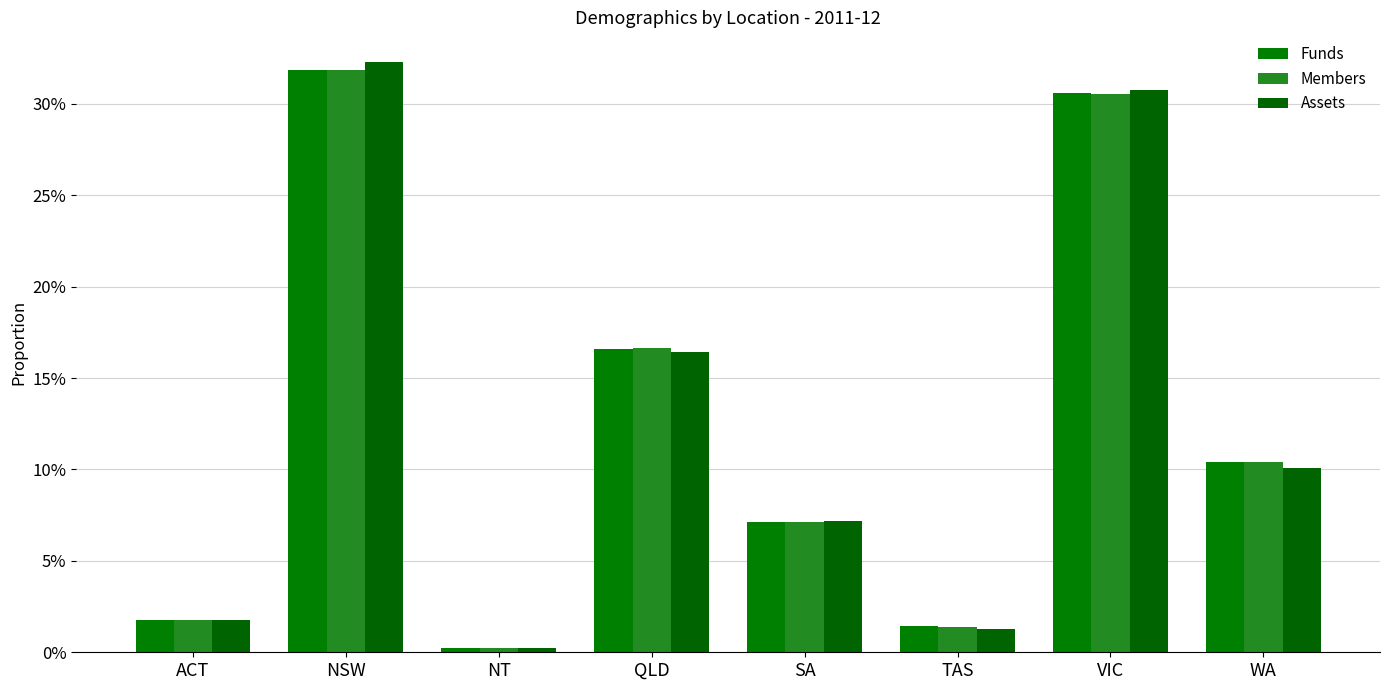

At which label is Assets closest to 0?

NT